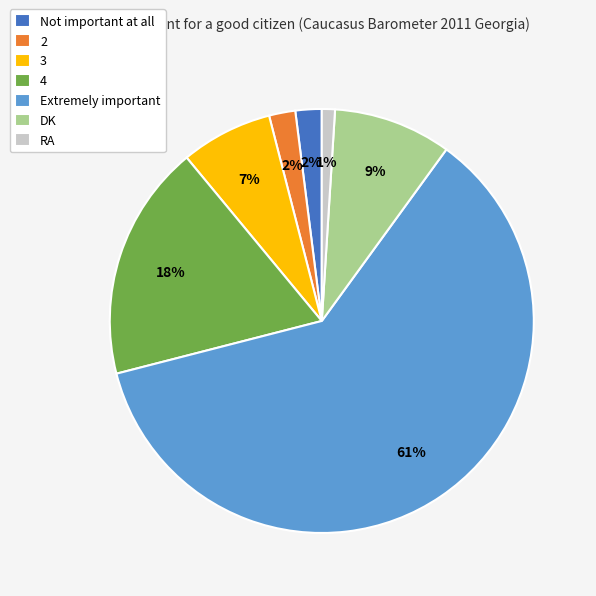

Is the sum of DK and 3 greater than half?

No